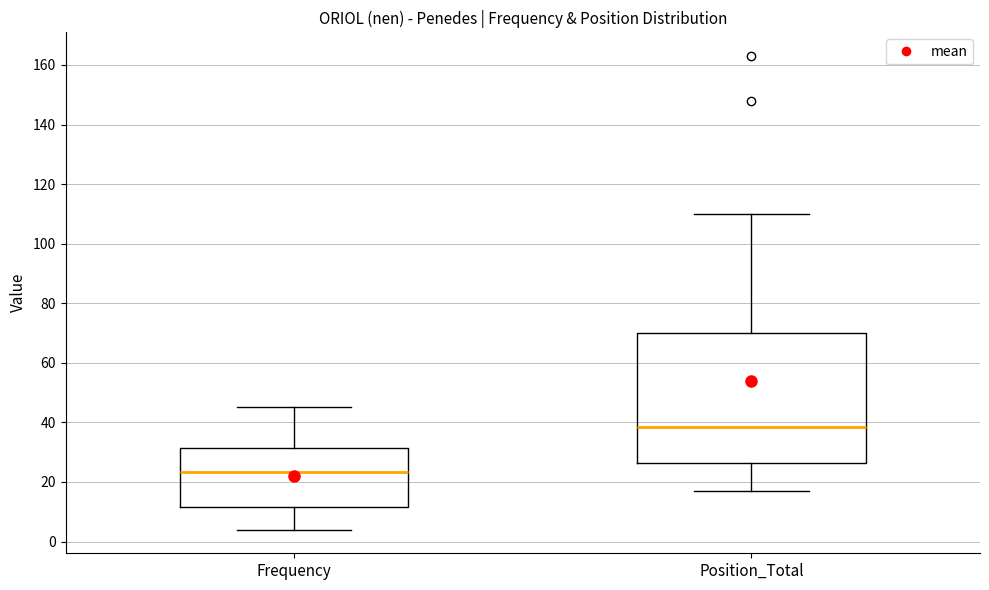

Where is the lower edge of the box for Frequency on the y-axis? The values are not printed on the chart, so give them approximately, as read against the axis.

12